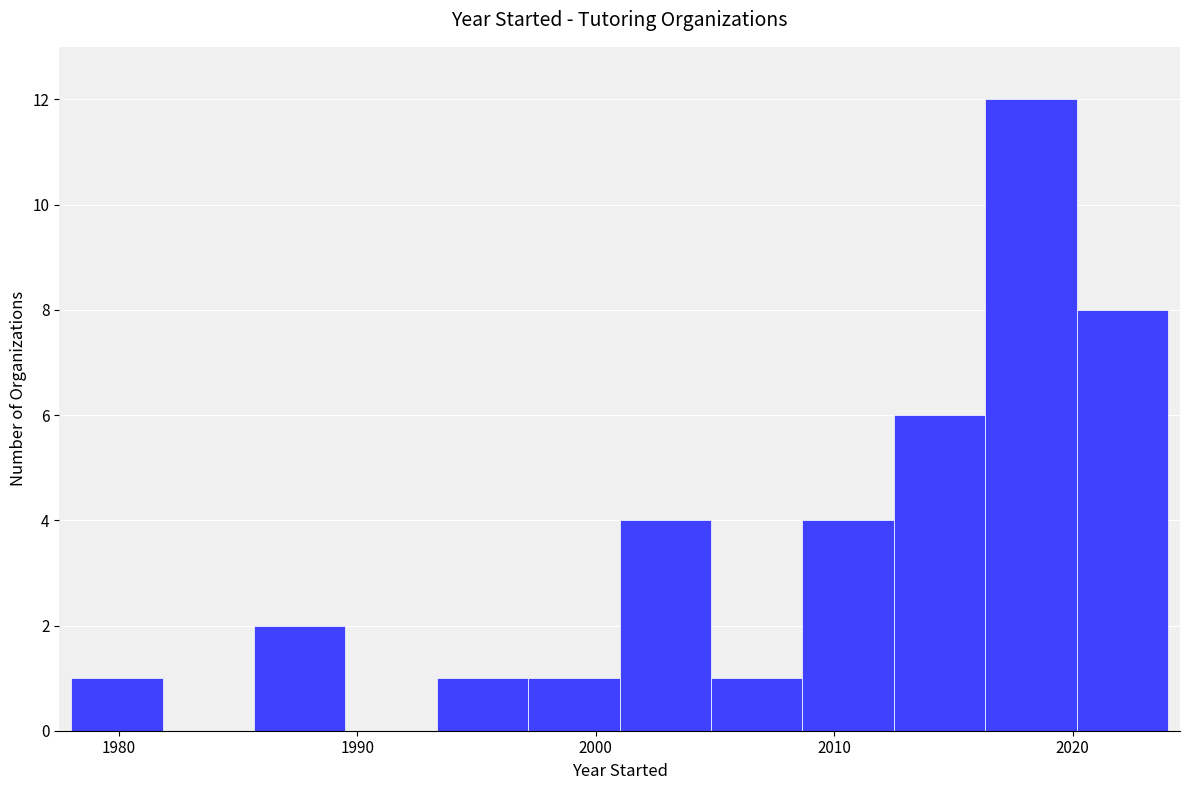

Around what value on the x-axis is the tallest bar? Give the approximate position of its centre, as read against the axis.

2018